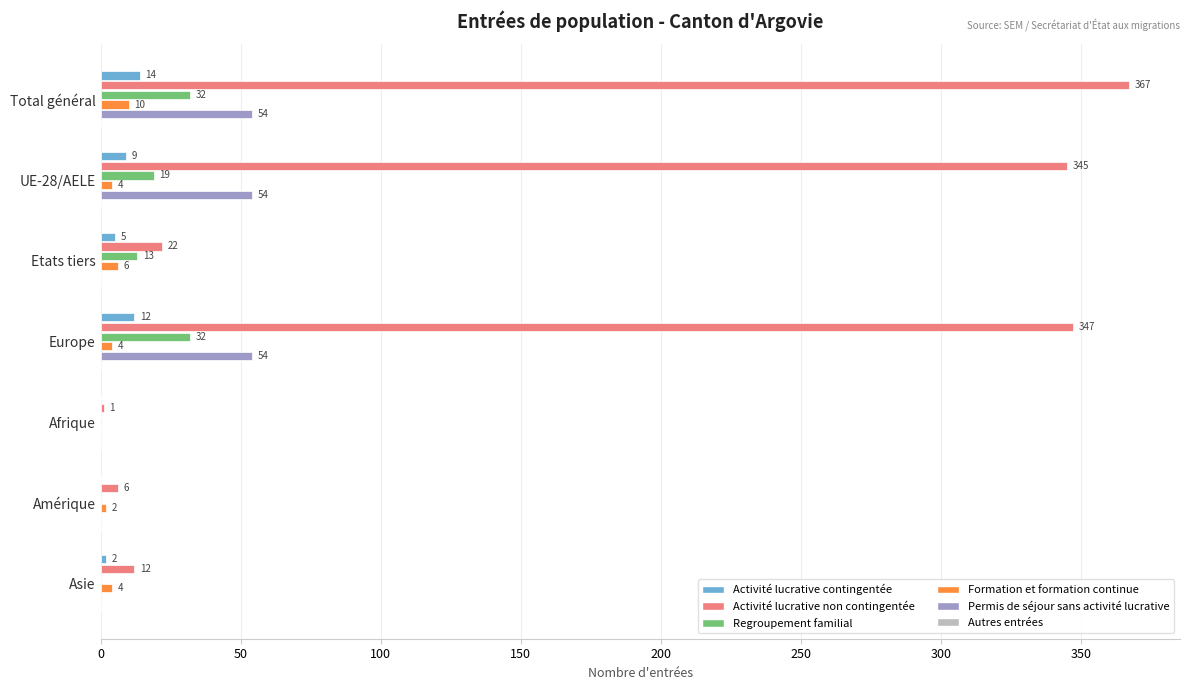

What is the sum of all Permis de séjour sans activité lucrative values?

162